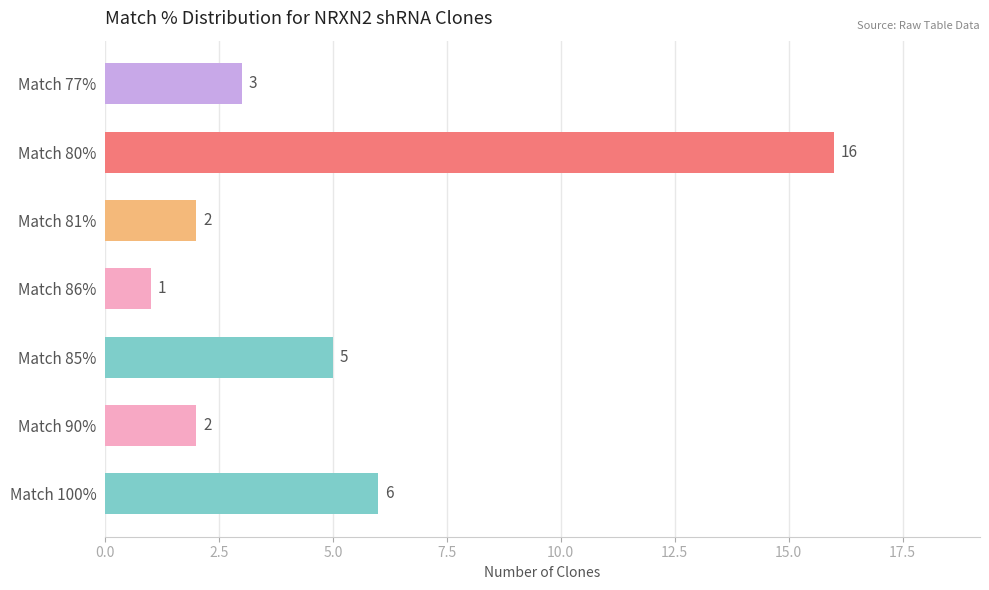

The value at Match 81% is 2. True or false?

True